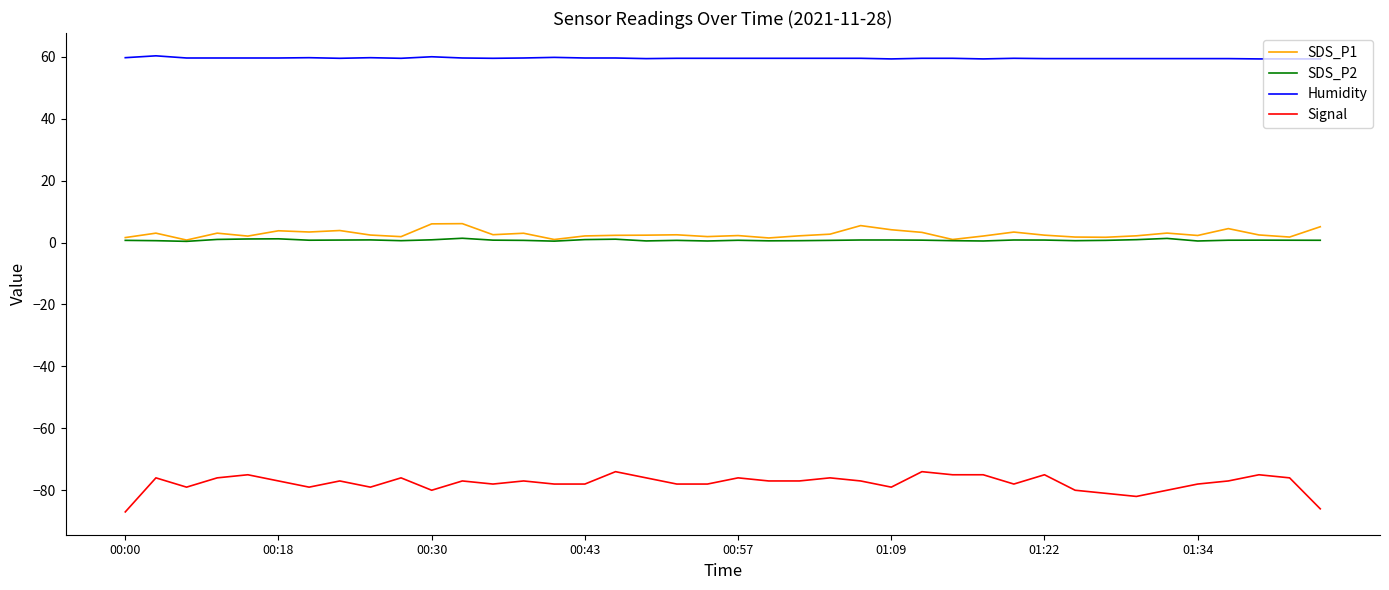

Does the chart have visible grid lines?

No